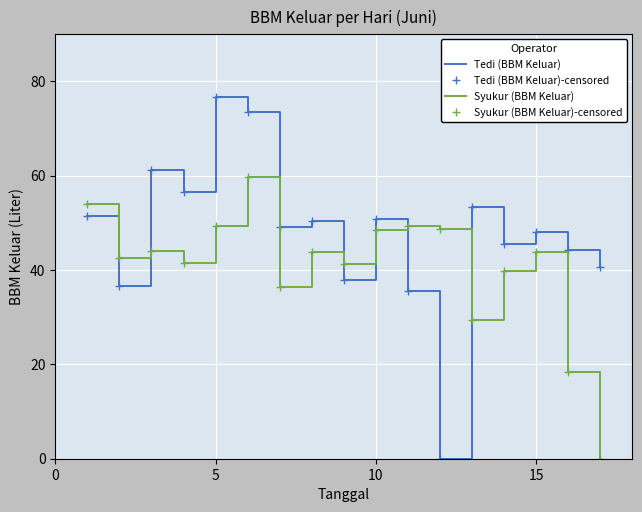

How many interior local peaks does the Tedi (BBM Keluar) series have?

6